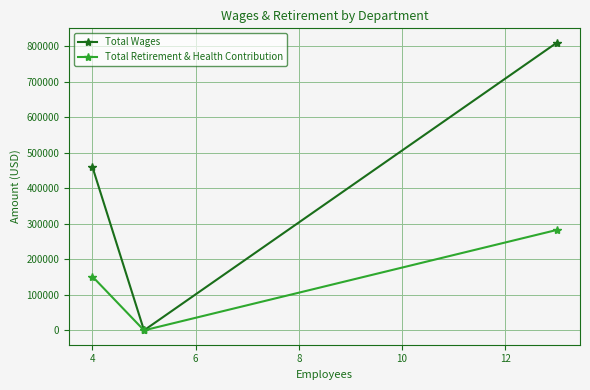

What is the value of the Total Wages point at the 1st from the left?

459902